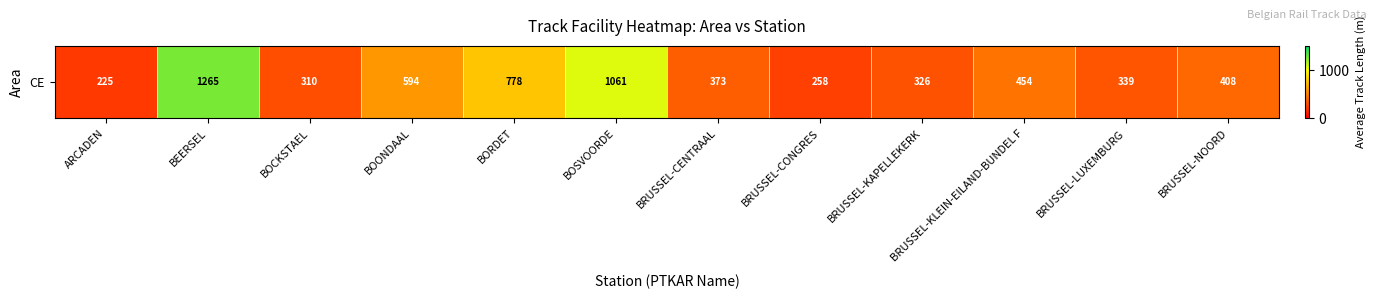

Rank the categories by value from lowest to highest.

ARCADEN, BRUSSEL-CONGRES, BOCKSTAEL, BRUSSEL-KAPELLEKERK, BRUSSEL-LUXEMBURG, BRUSSEL-CENTRAAL, BRUSSEL-NOORD, BRUSSEL-KLEIN-EILAND-BUNDEL F, BOONDAAL, BORDET, BOSVOORDE, BEERSEL